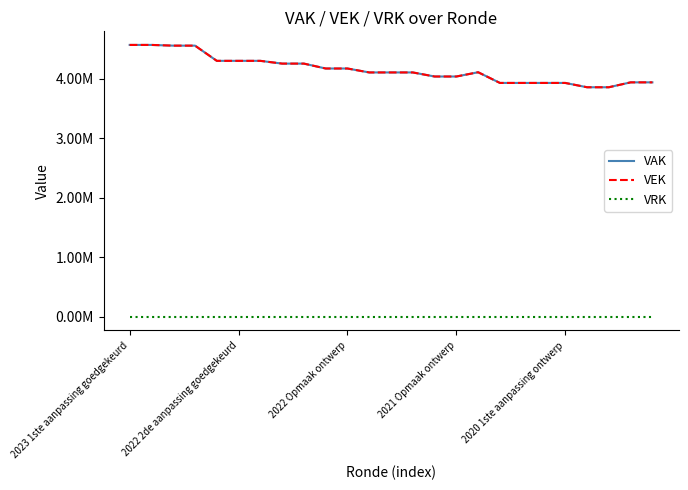

At how many categories does at least one series exceed 964256?

25